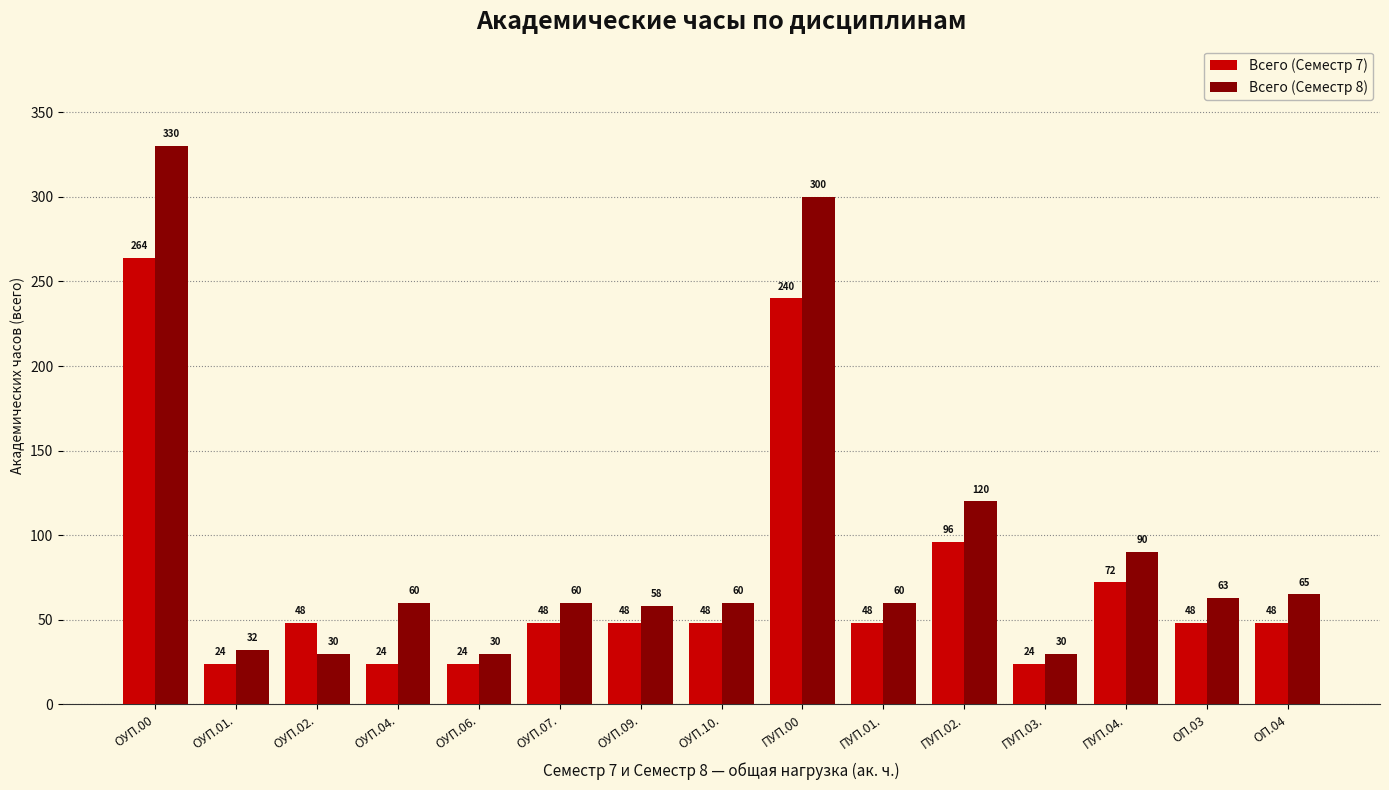

At which label does Всего (Семестр 7) first exceed 48?

ОУП.00